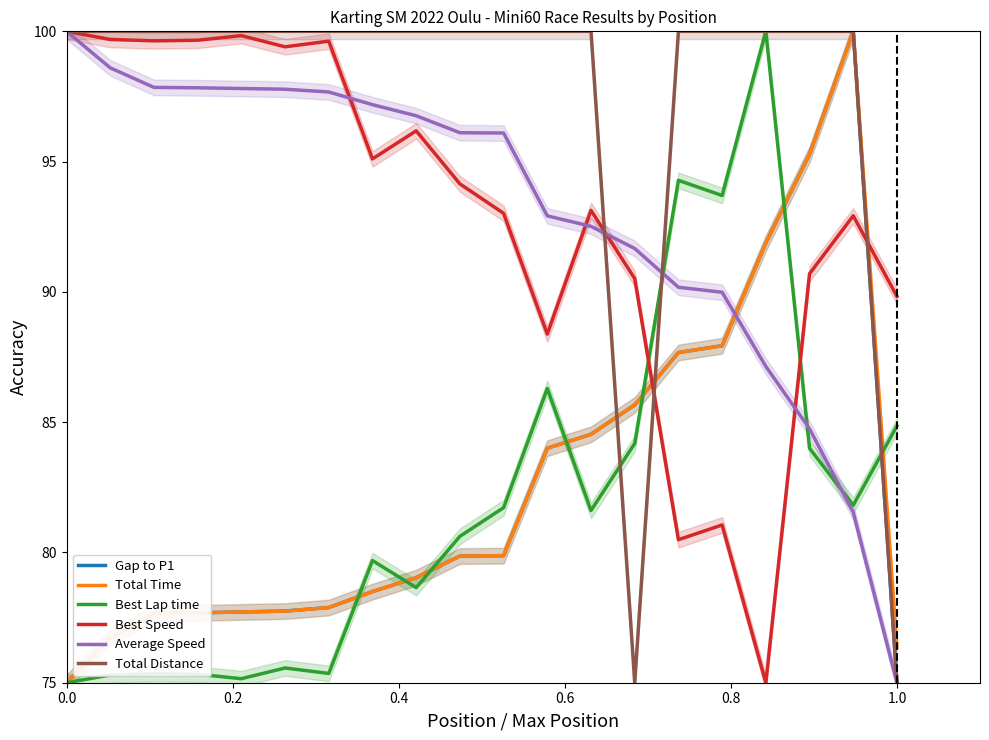

True or false: Total Time and Gap to P1 intersect in this chart.

False